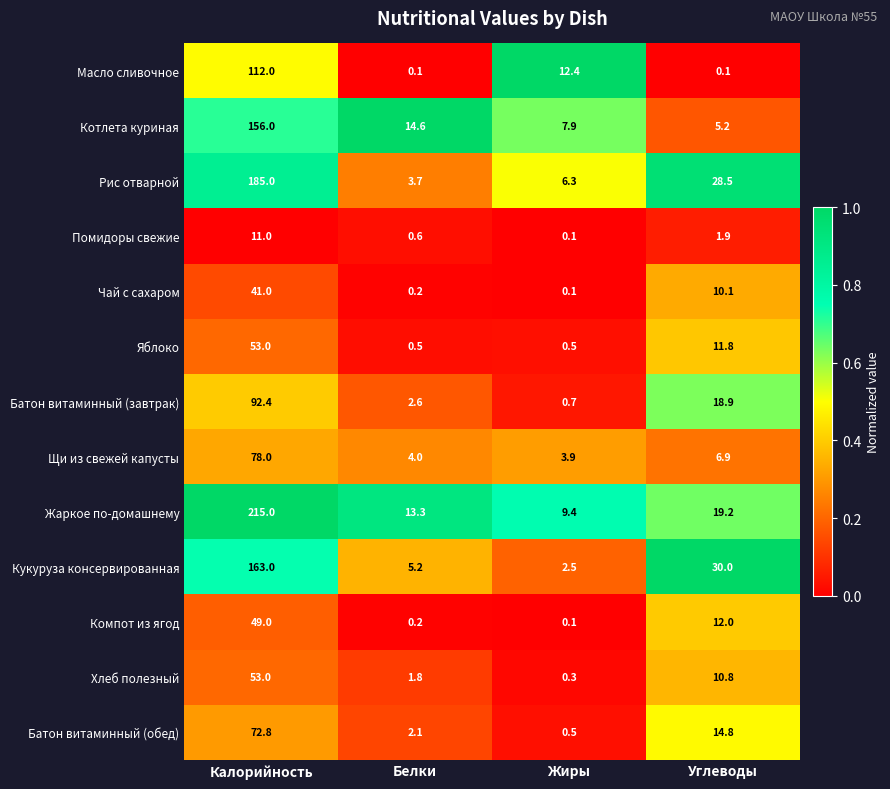

At Углеводы, list the series in order from smallest to largest.

Масло сливочное, Помидоры свежие, Котлета куриная, Щи из свежей капусты, Чай с сахаром, Хлеб полезный, Яблоко, Компот из ягод, Батон витаминный (обед), Батон витаминный (завтрак), Жаркое по-домашнему, Рис отварной, Кукуруза консервированная